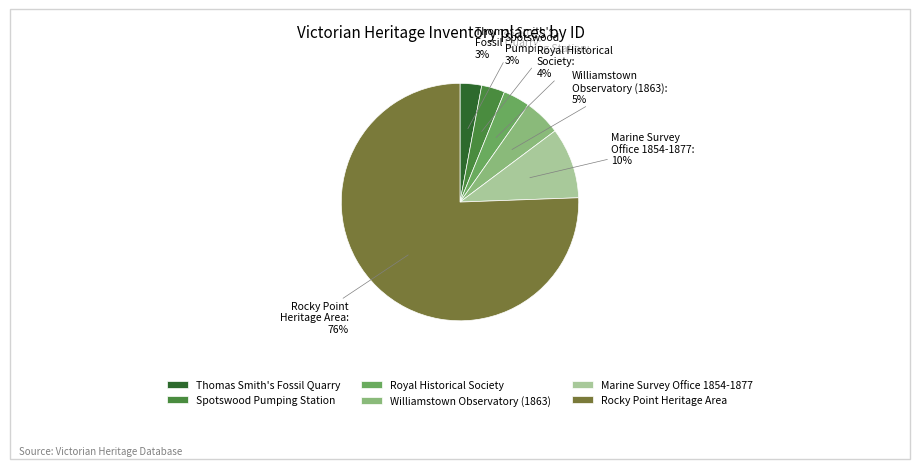

Which slice is the largest?

Rocky Point Heritage Area